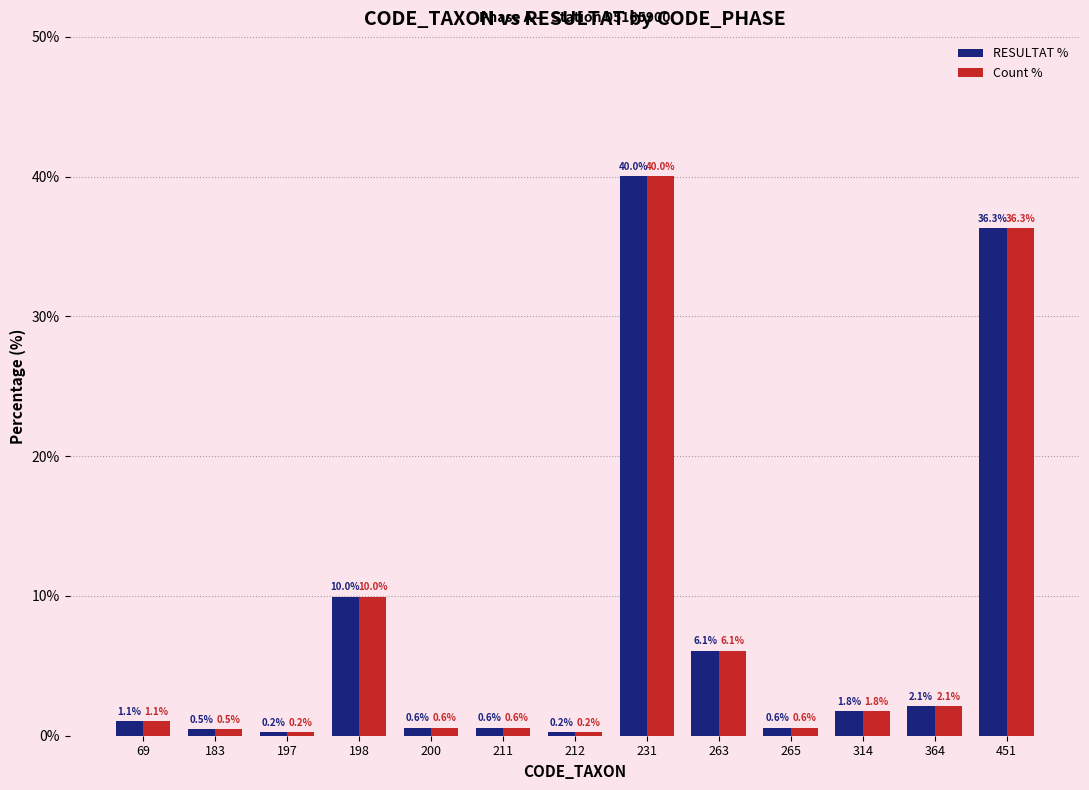

How many data points in RESULTAT % are less than 1?

6